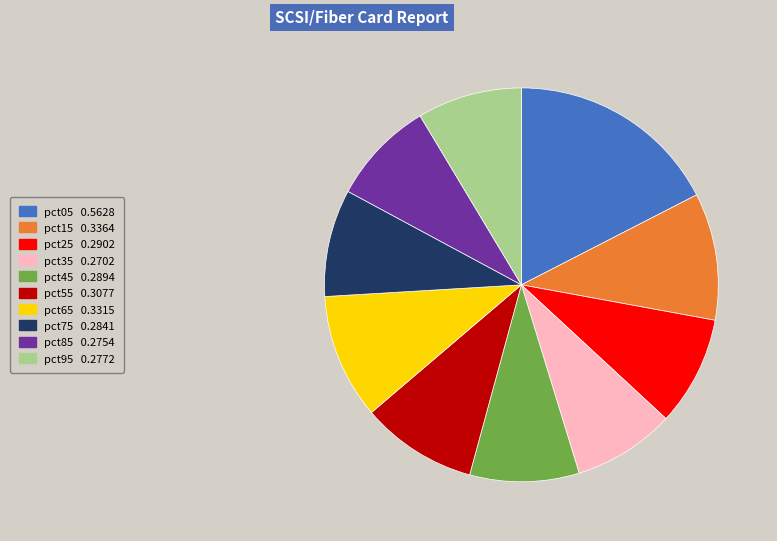

Is the sum of pct65 and pct55 greater than half?

No